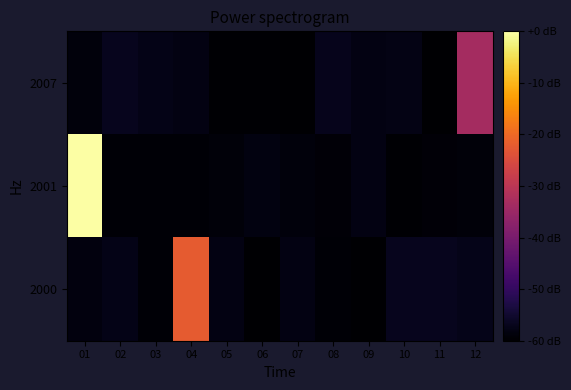

How many data points does each series have?

12